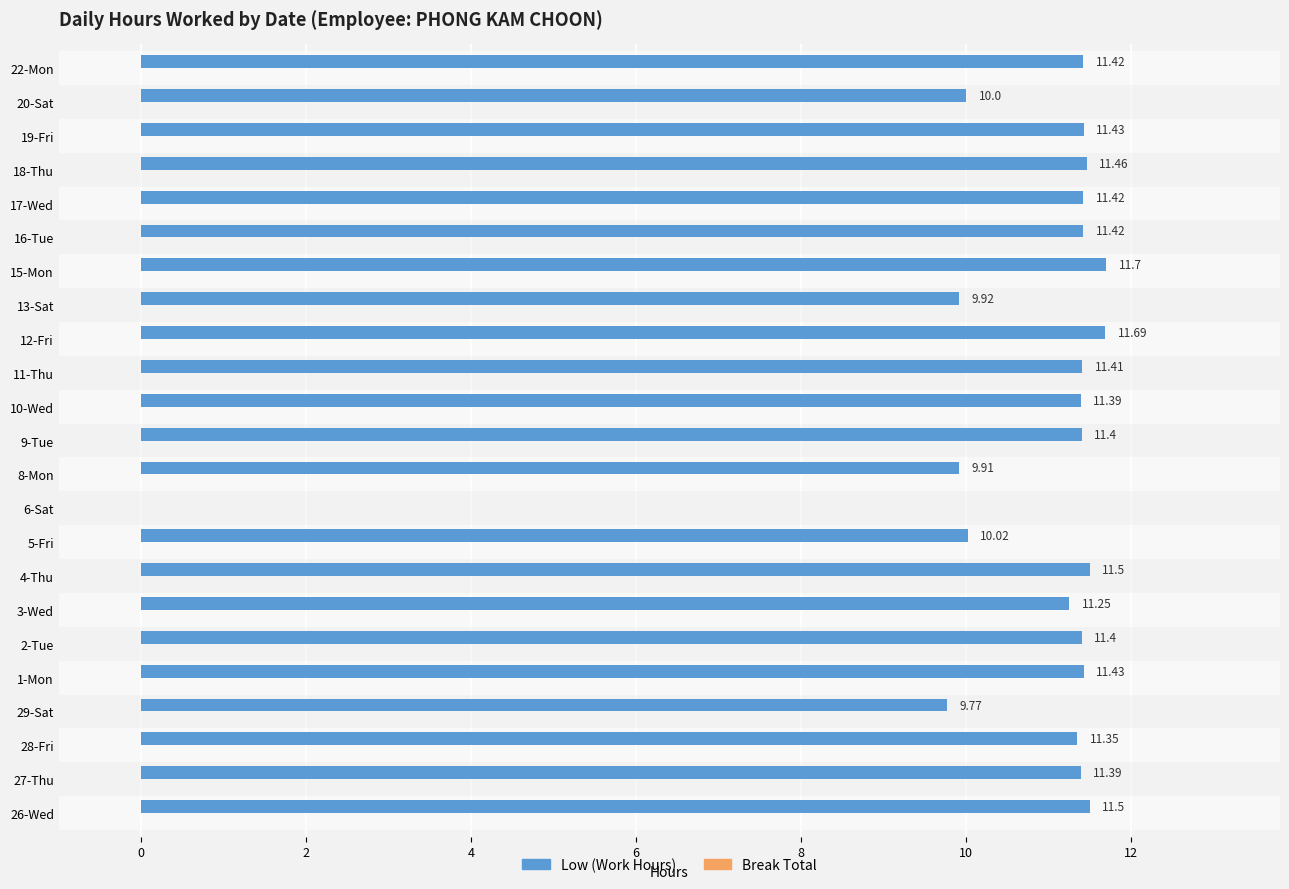

Approximately how many times larger is the value at 28-Fri compared to 29-Sat?

1.2